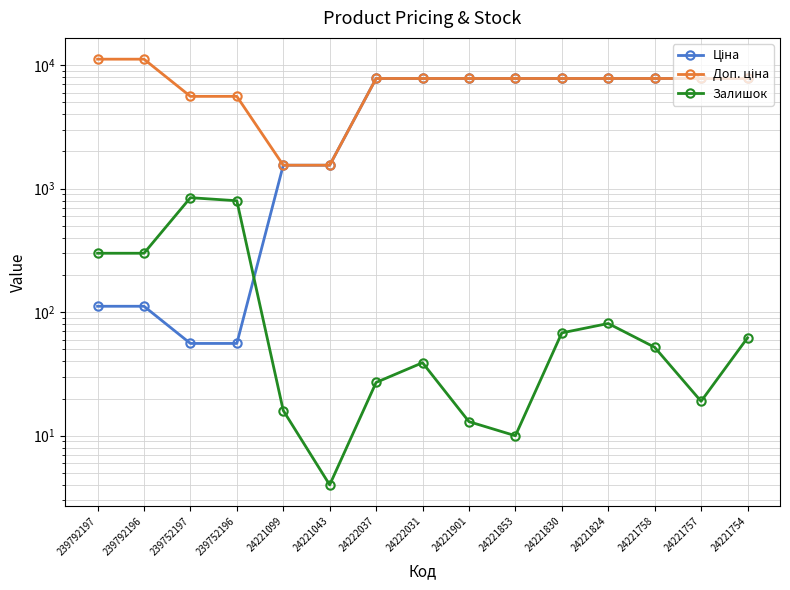

At which label does Ціна first exceed 7792?

24222037